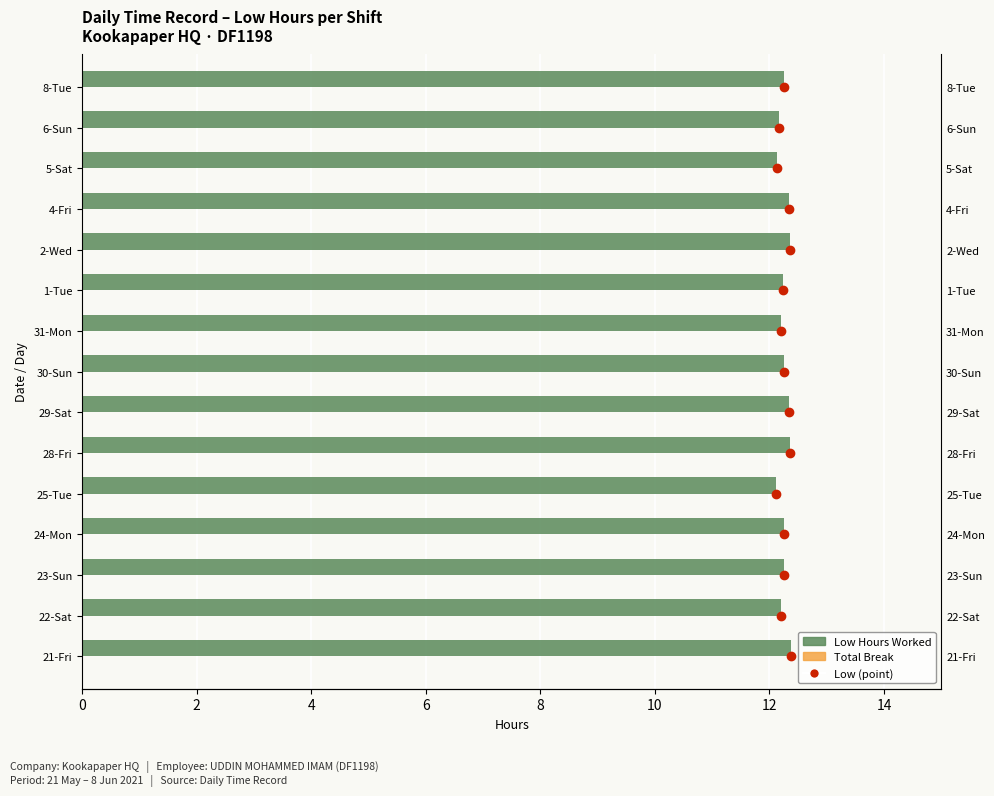

What is the maximum value shown in the chart?

14.0